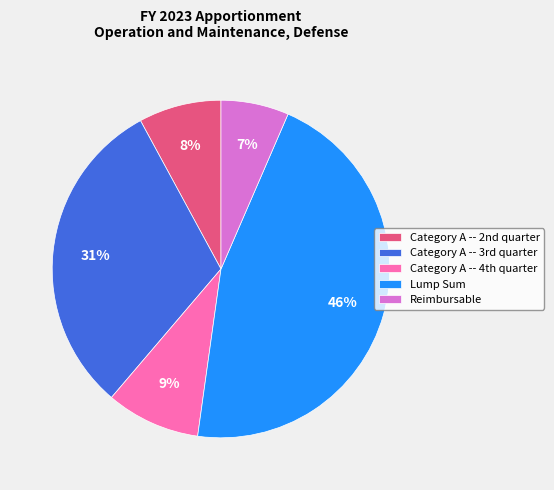

The Reimbursable slice represents 7% of the pie. True or false?

True